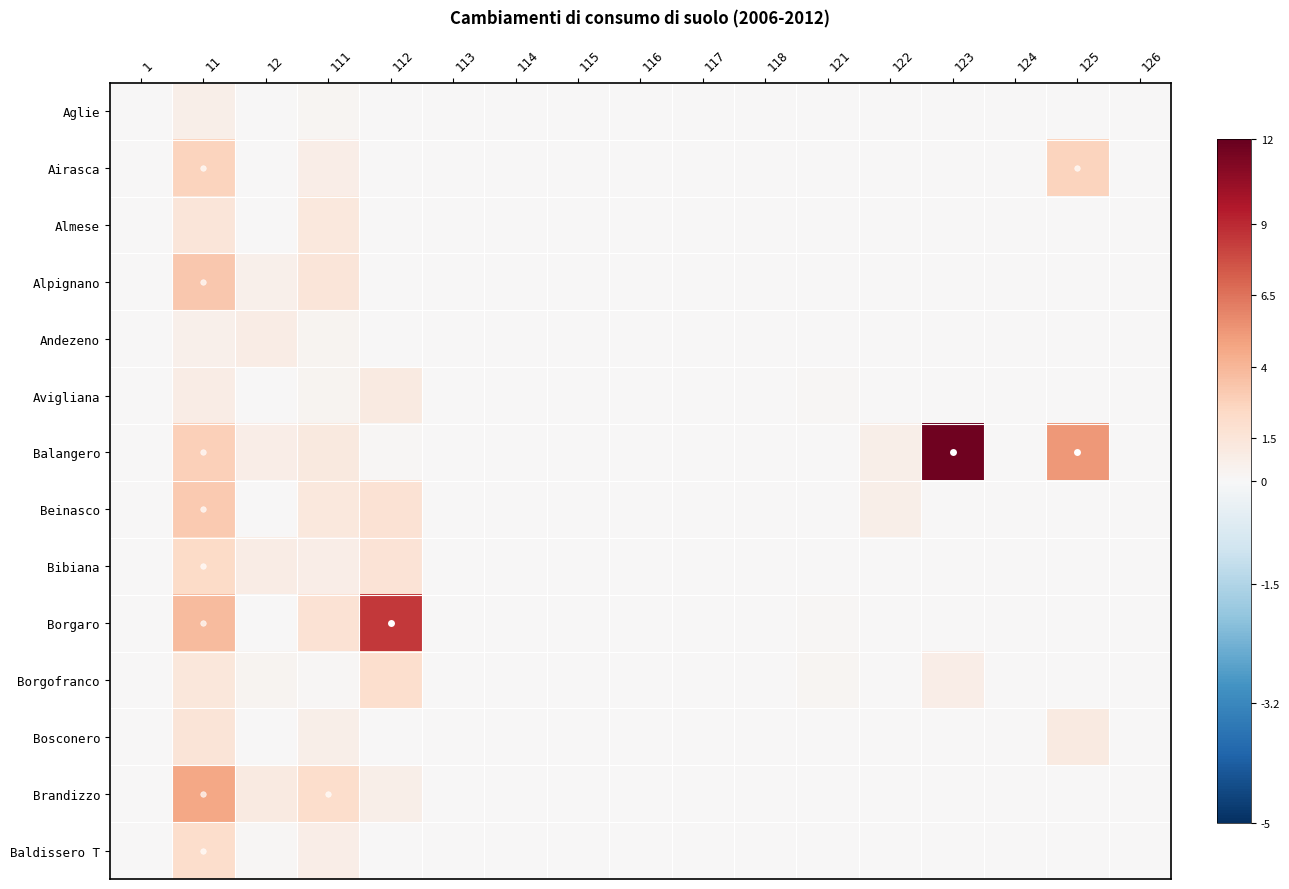

How many categories are shown in the chart?

17